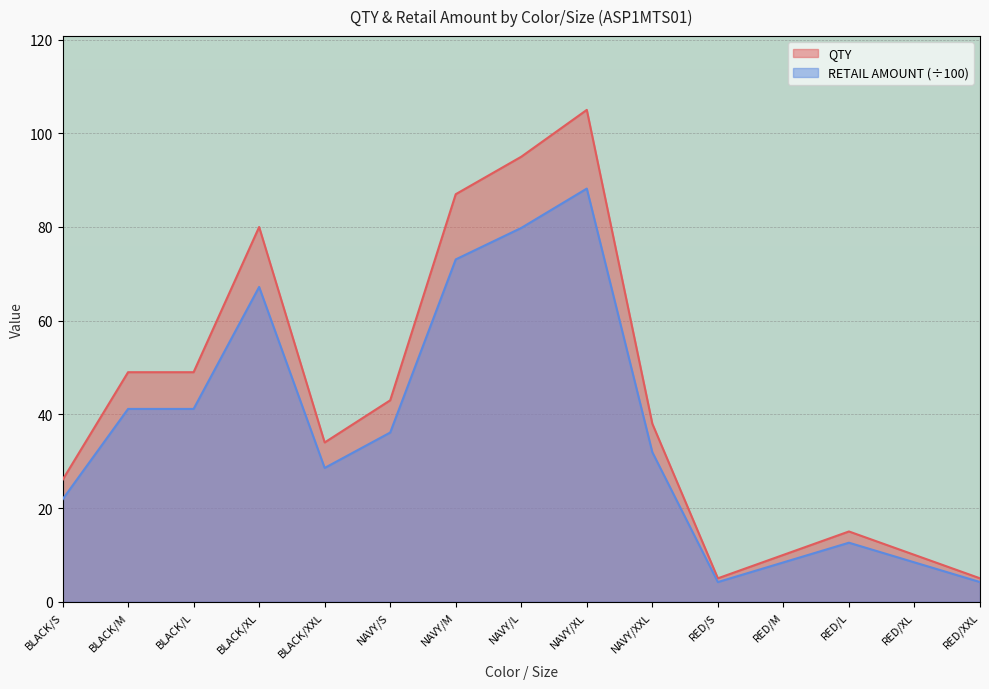

True or false: RETAIL AMOUNT has a value of 41.2 at BLACK/M.

True